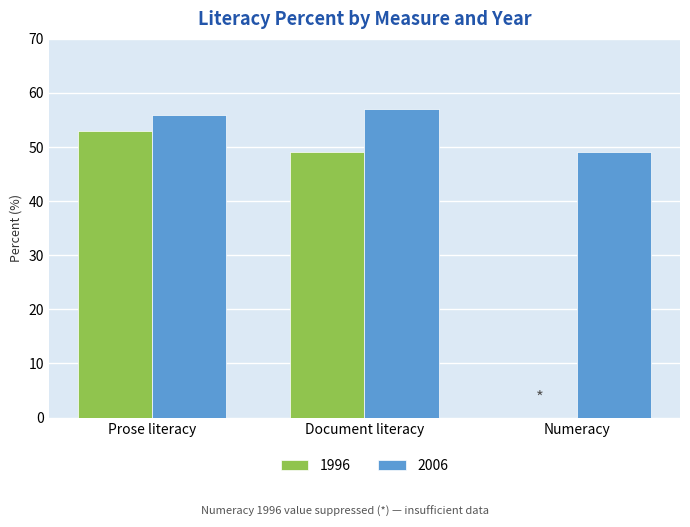

The value of 2006 at Prose literacy is 30. True or false?

False